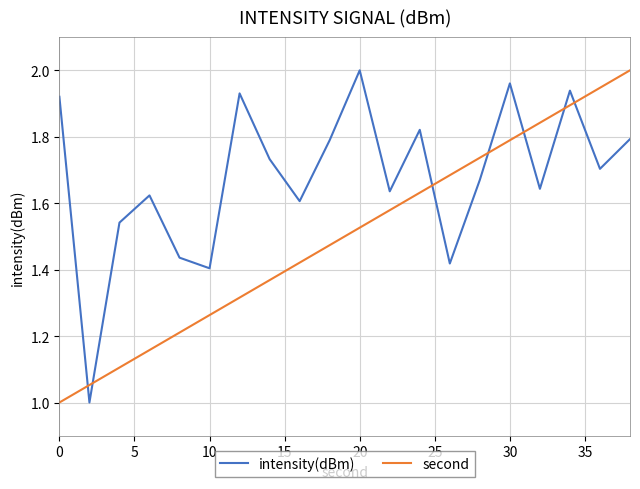

How many times do second and intensity(dBm) cross each other?

7